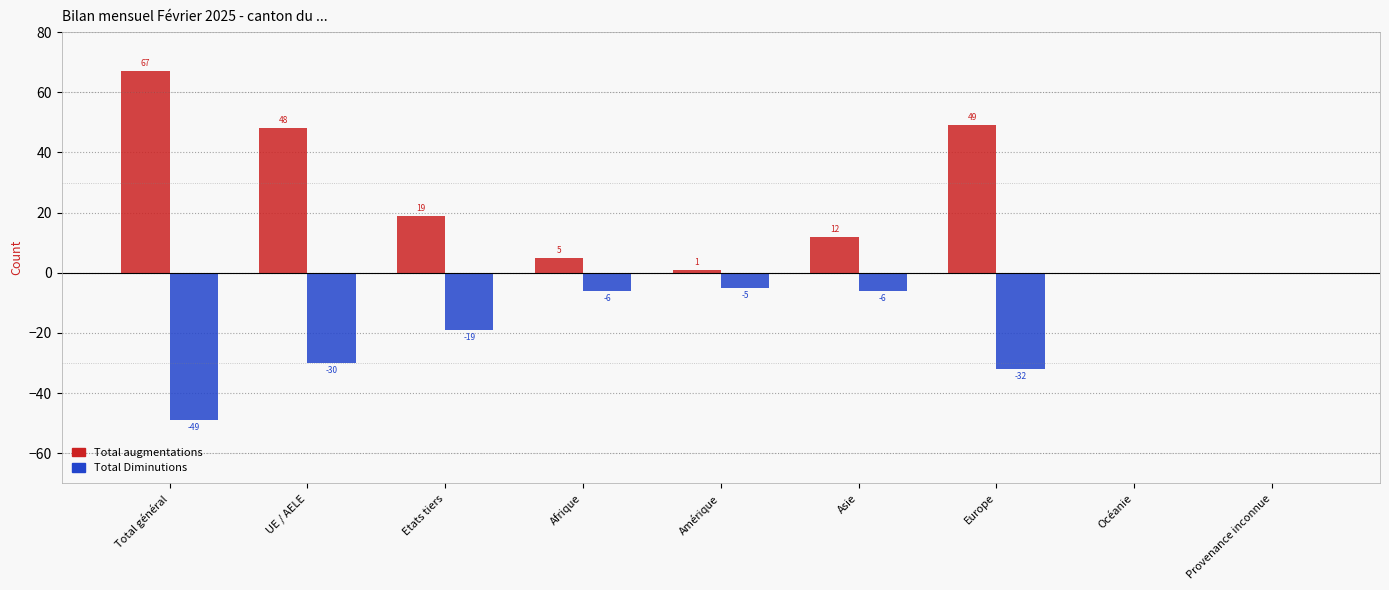

Is the value of Total augmentations at Total général greater than the value of Total Diminutions at Provenance inconnue?

Yes